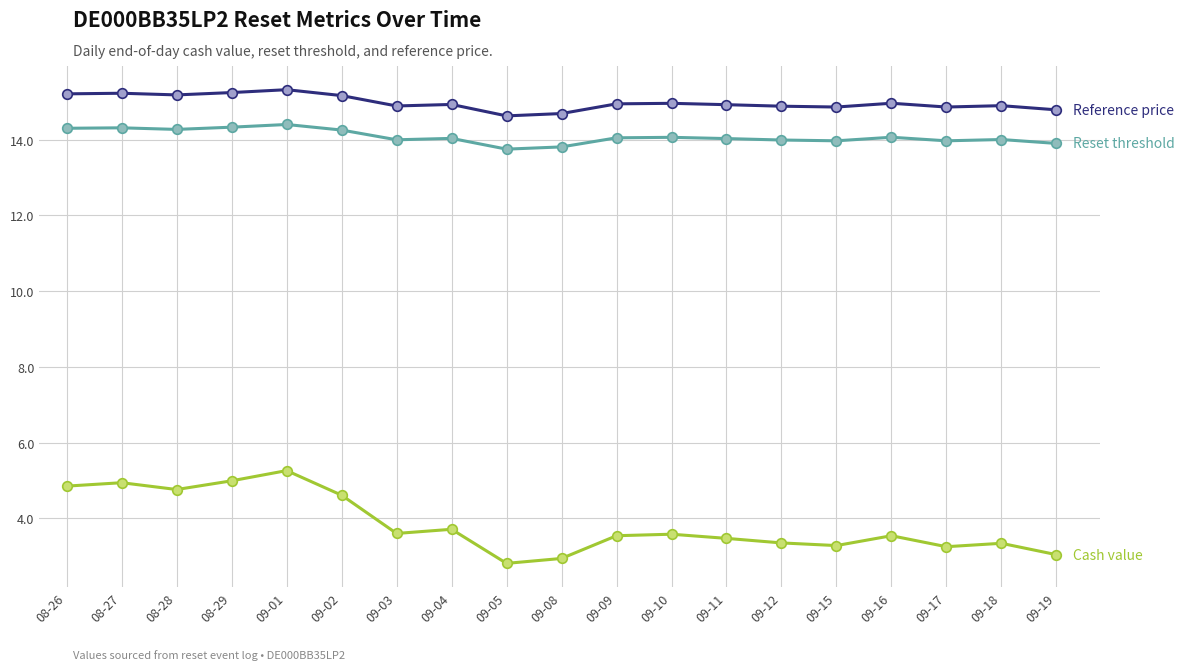

What is the total value across all series at 08-26?

34.4